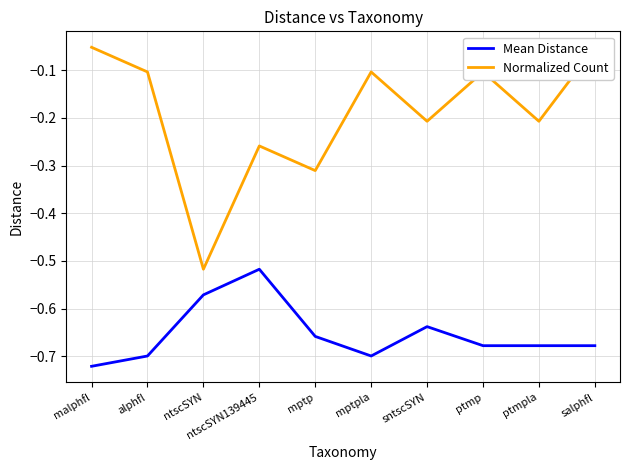

At which category is the sum across all series the highest?

salphfl